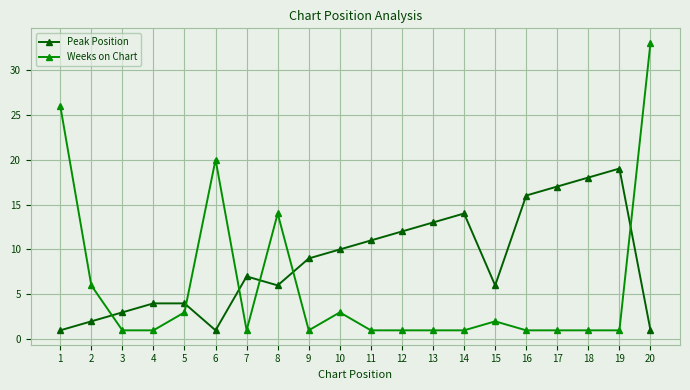

The Weeks on Chart series shows 1 at 12. True or false?

True